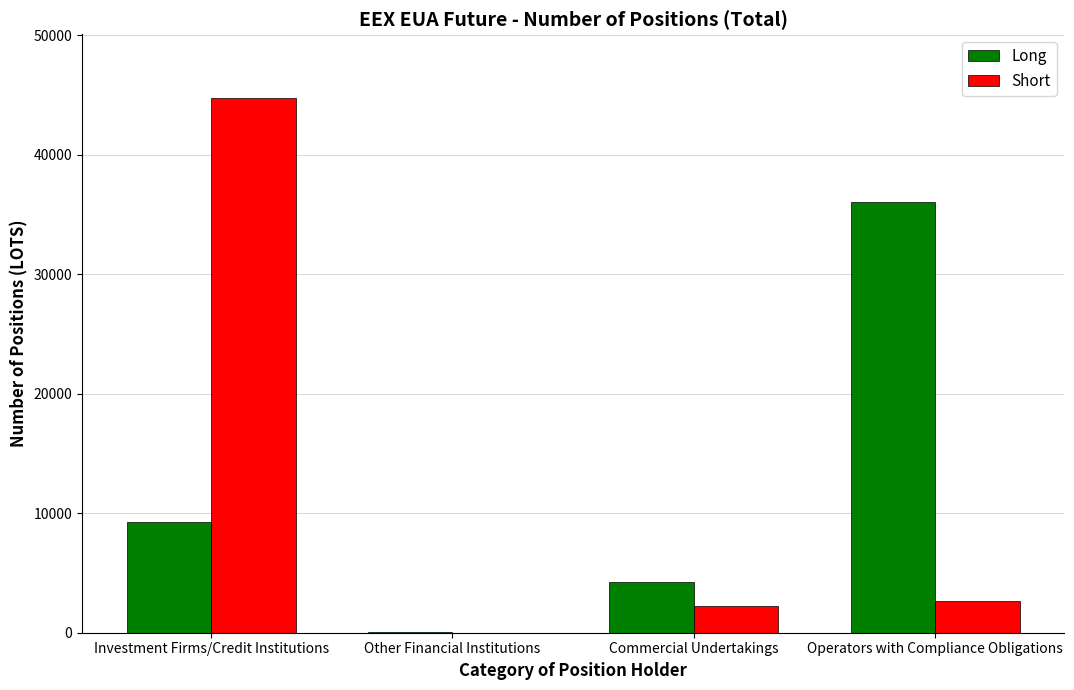

Read the Short value at Commercial Undertakings.

2214.0